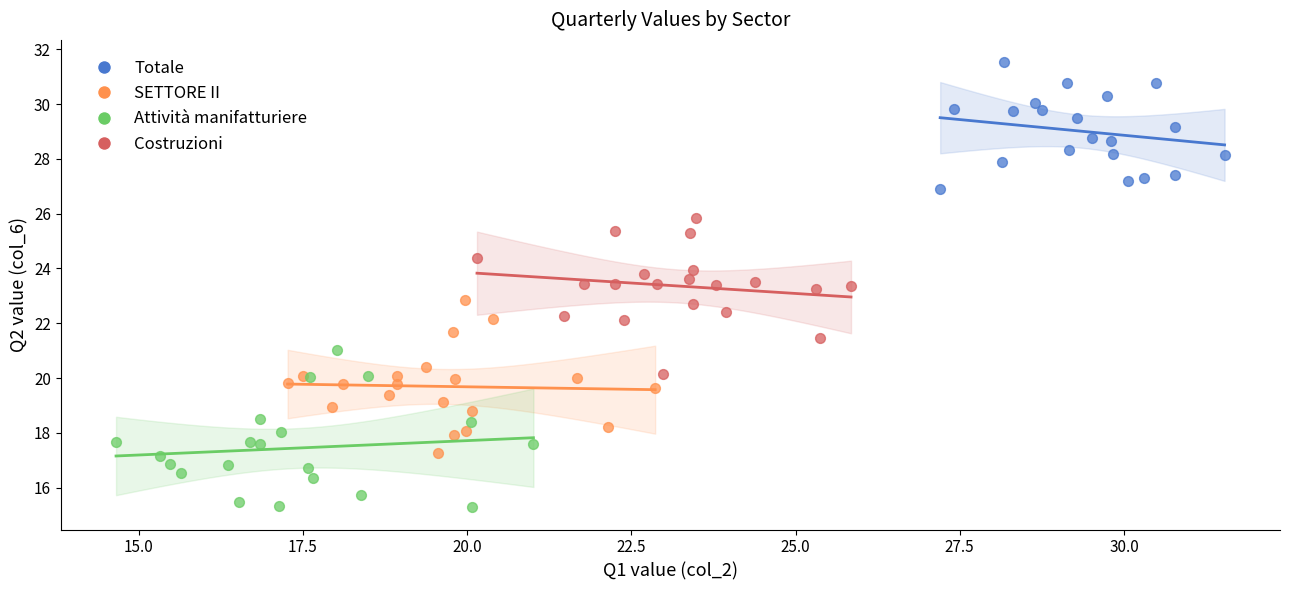

Which series contains the lowest Y value?

Attività manifatturiere